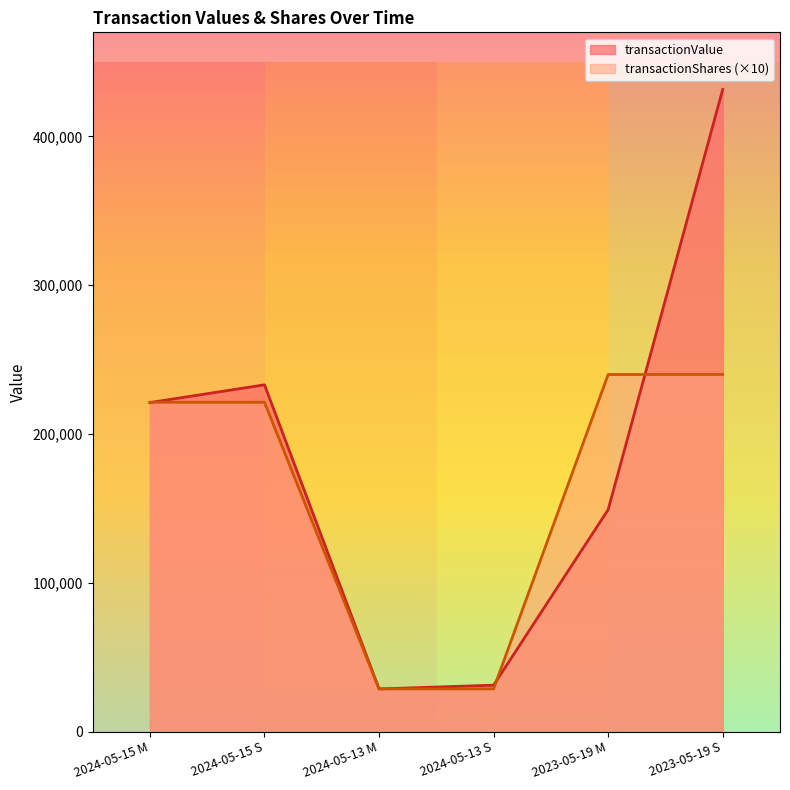

What is the value of the transactionShares point at the 4th from the left?

28660